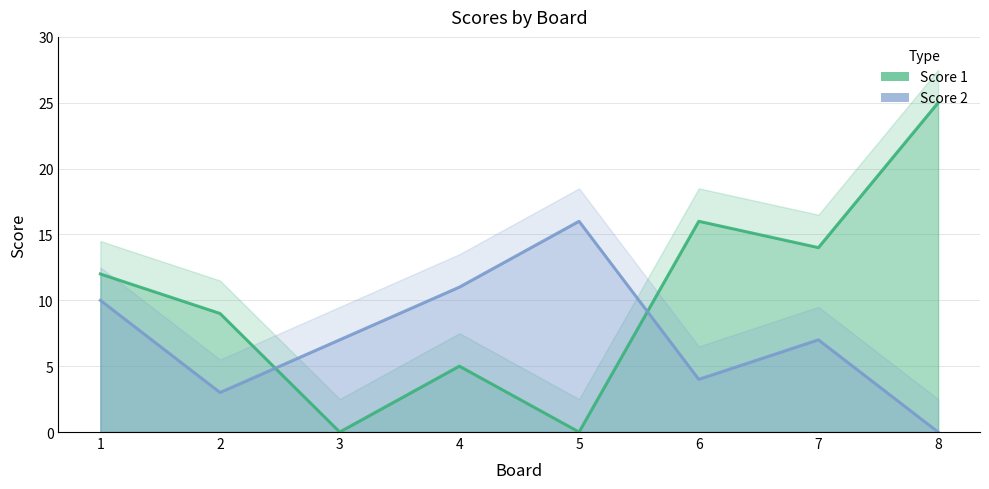

Is it true that Score 2 equals -11 at 8?

False